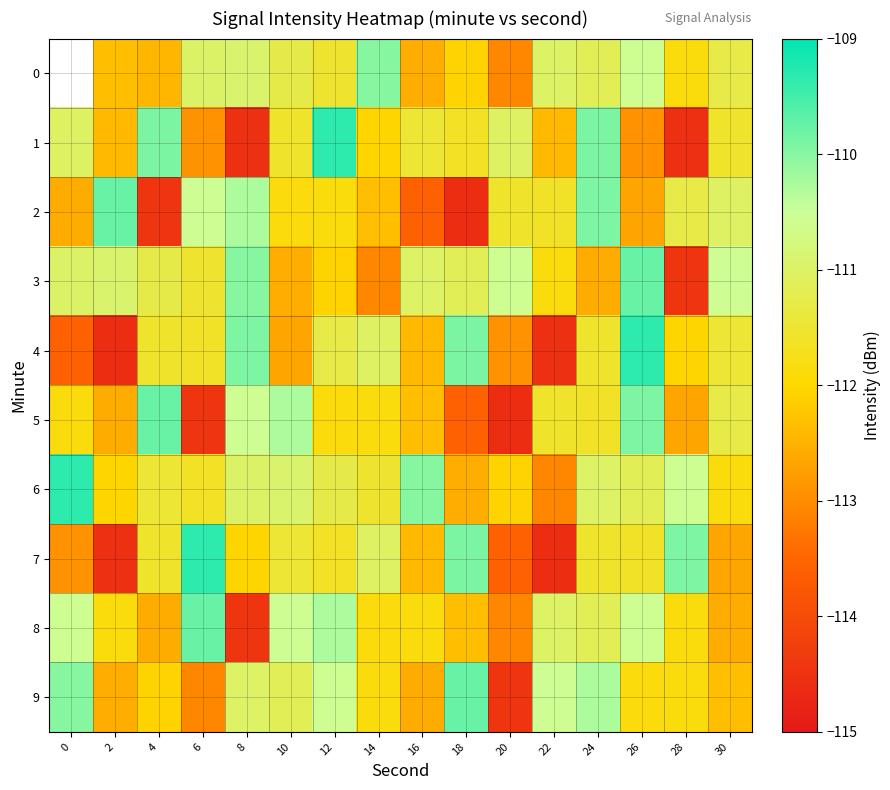

What is the smallest value displayed?

-114.6